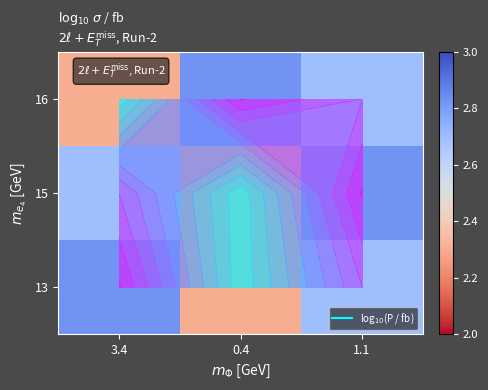

What is the average value of the 13 series?

2.6